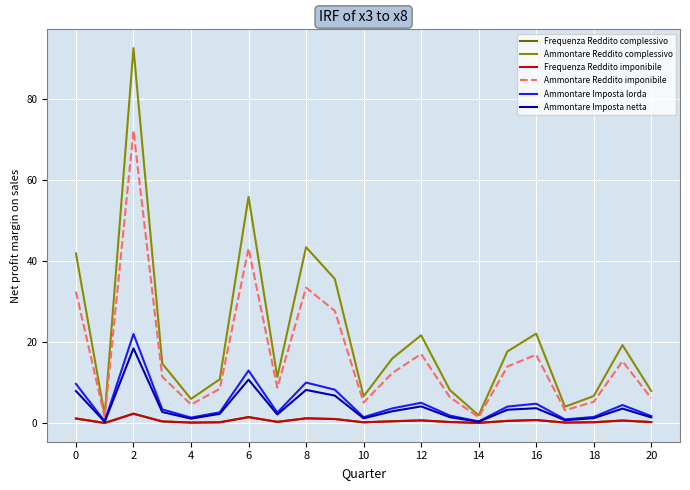

What is the maximum value for Ammontare Imposta lorda?

22.0